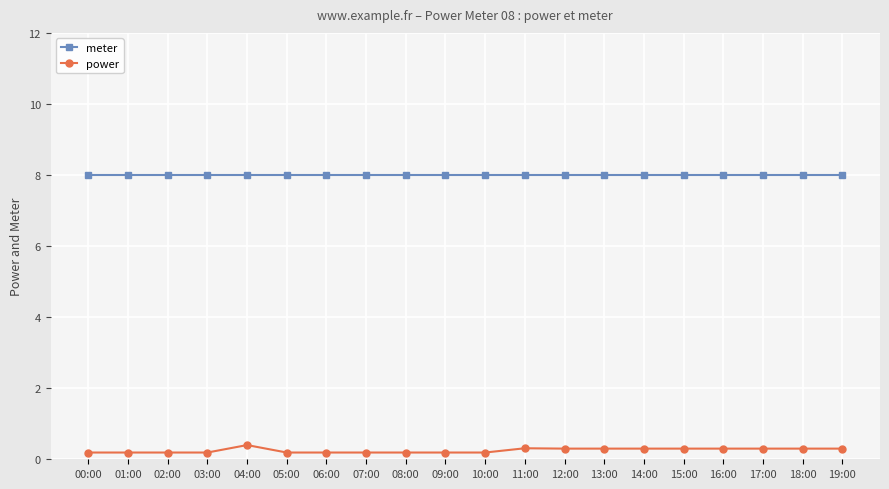

Reading right to left, transcribe all the data shown in this chart.

meter: 19:00=8.0	18:00=8.0	17:00=8.0	16:00=8.0	15:00=8.0	14:00=8.0	13:00=8.0	12:00=8.0	11:00=8.0	10:00=8.0	09:00=8.0	08:00=8.0	07:00=8.0	06:00=8.0	05:00=8.0	04:00=8.0	03:00=8.0	02:00=8.0	01:00=8.0	00:00=8.0
power: 19:00=0.3	18:00=0.3	17:00=0.3	16:00=0.3	15:00=0.3	14:00=0.3	13:00=0.3	12:00=0.3	11:00=0.3	10:00=0.2	09:00=0.2	08:00=0.2	07:00=0.2	06:00=0.2	05:00=0.2	04:00=0.4	03:00=0.2	02:00=0.2	01:00=0.2	00:00=0.2